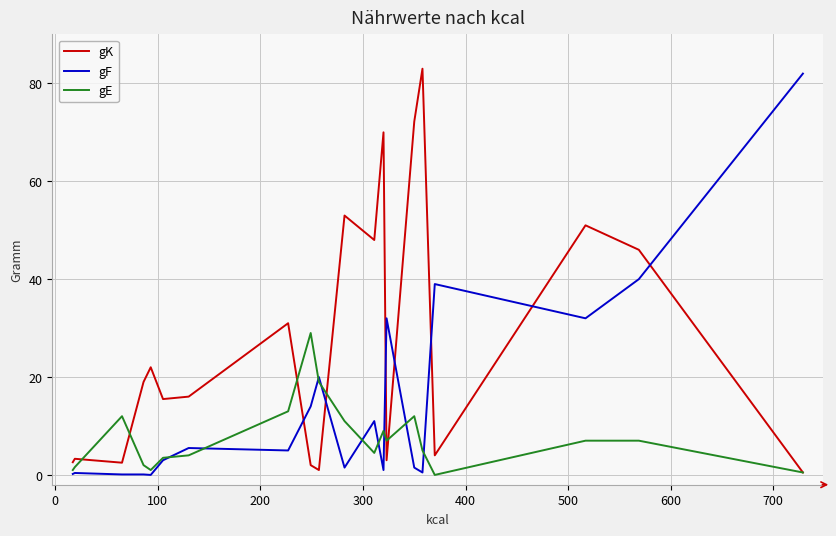

What is the average value of the gK series?

27.3